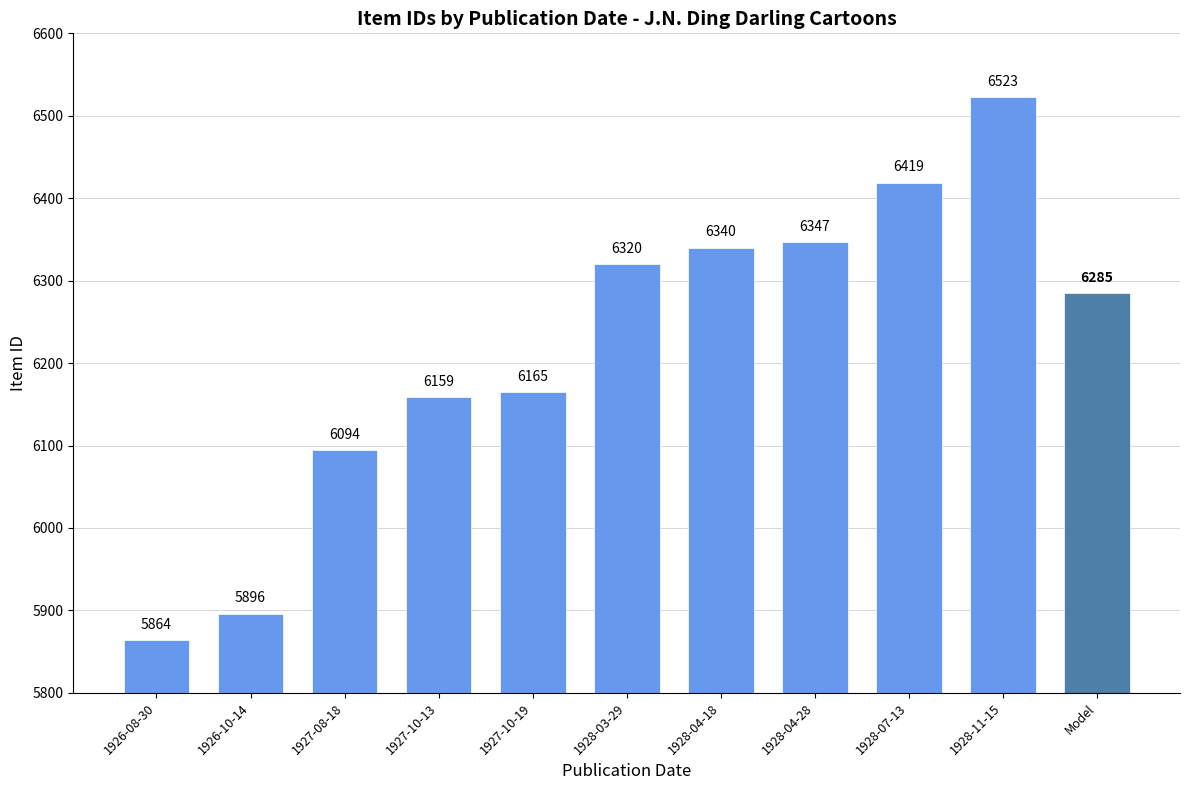

At which category does the chart reach its minimum across all series?

1926-08-30